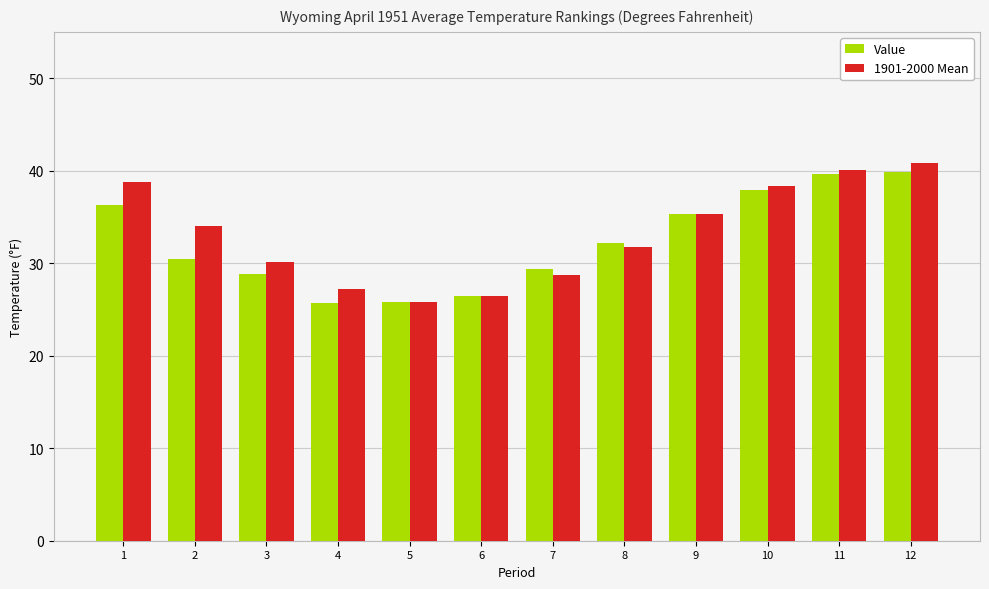

Does the chart contain any negative values?

No